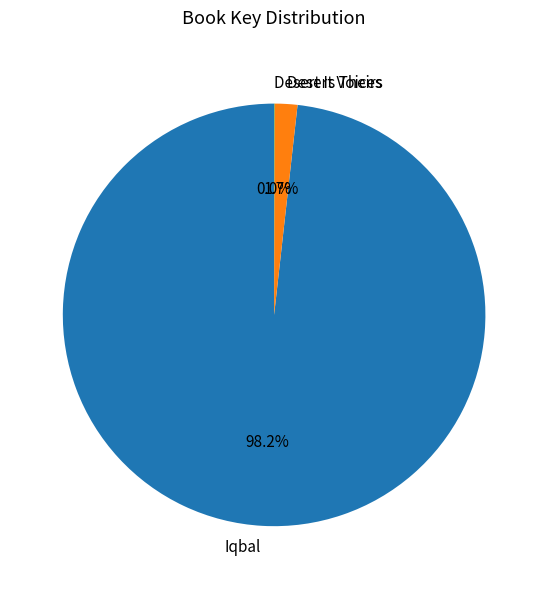

What percentage do Iqbal and Desert Voices together represent?

100.0%